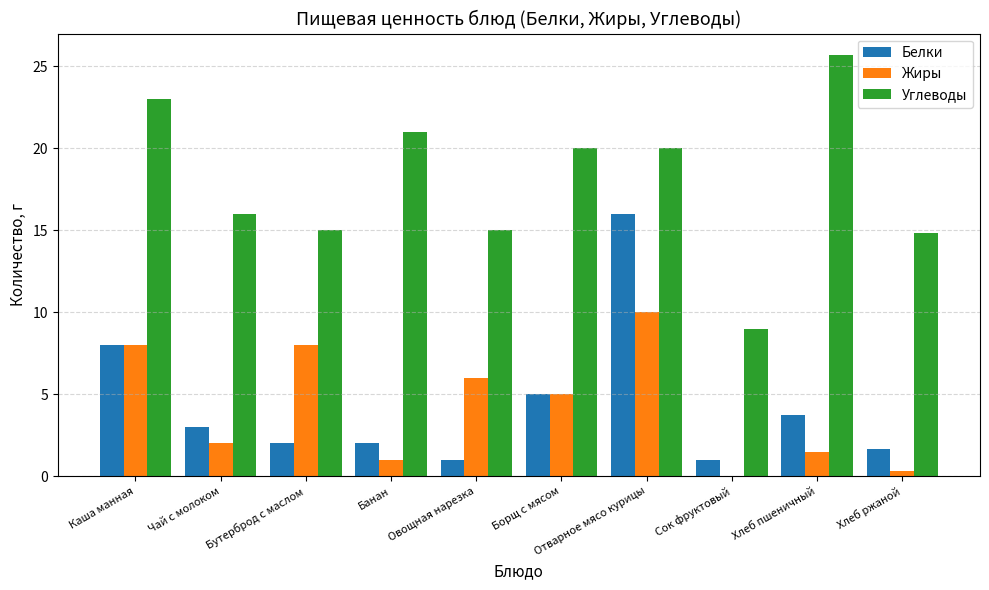

Between Борщ с мясом and Хлеб ржаной, which series saw the biggest shift?

Углеводы